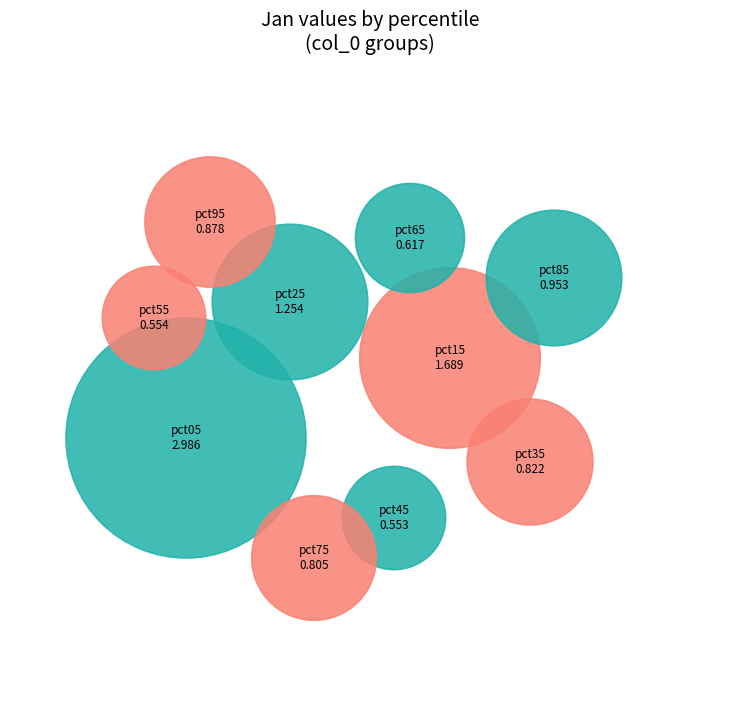

To the nearest percent, what is the combined percentage of pct65 and pct95?

13%